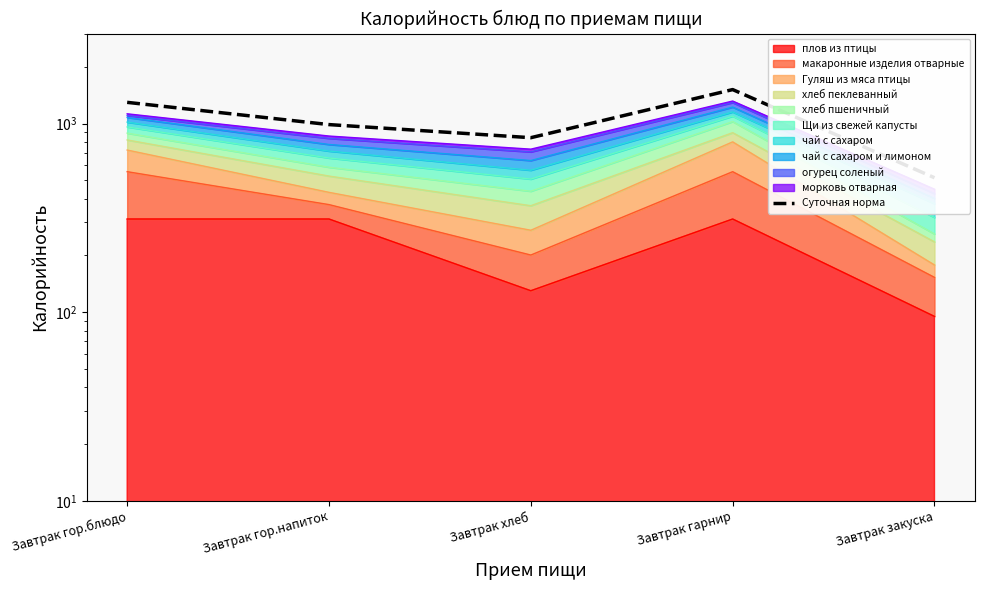

Between Завтрак гарнир and Завтрак закуска, which is larger?

Завтрак гарнир